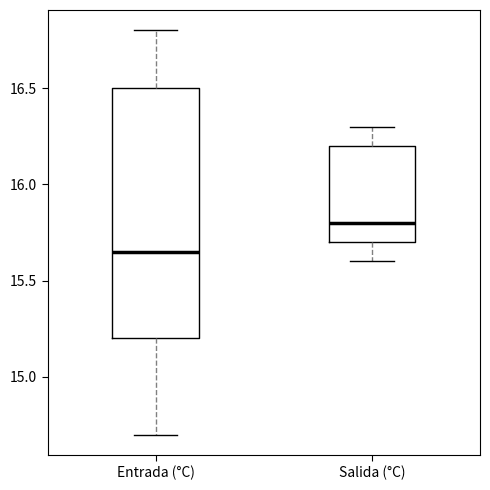

Which box's median line is the highest?

Salida (°C)